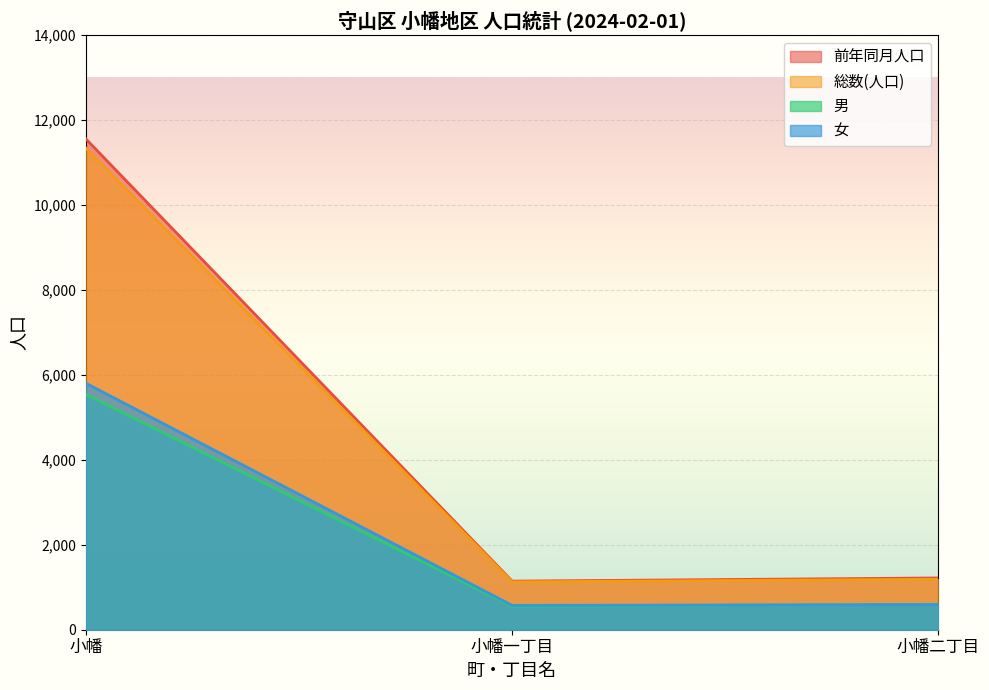

Which category has the highest value in the 男 series?

小幡